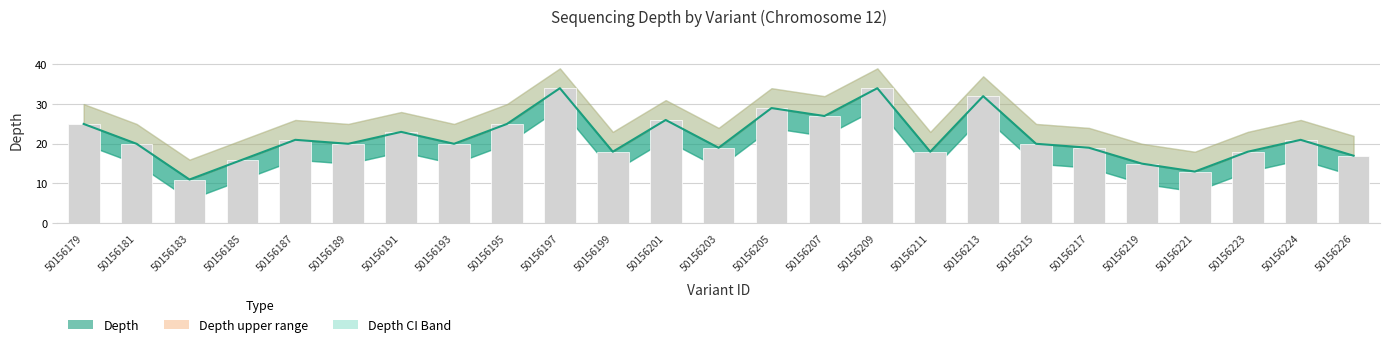

What is the average value?

22